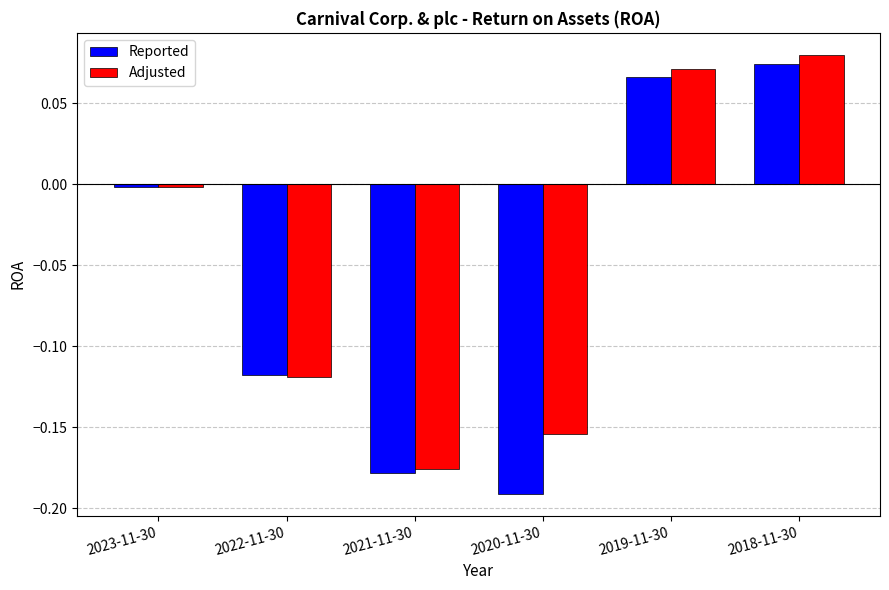

Which label corresponds to the smallest value in the chart?

2020-11-30